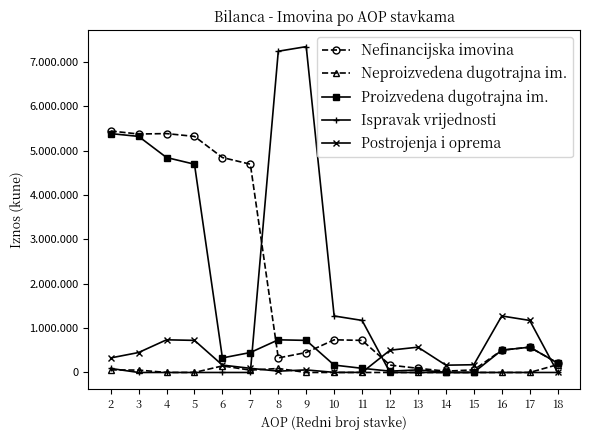

Where does the Postrojenja i oprema series first go above 174807?

2